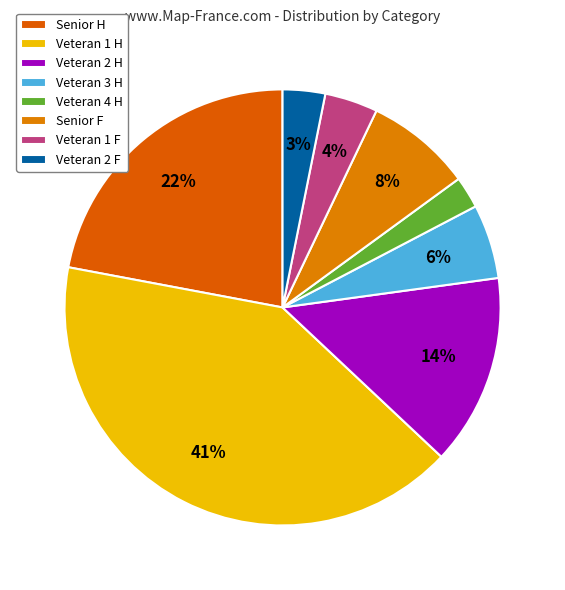

Count the number of slices in the pie.

8